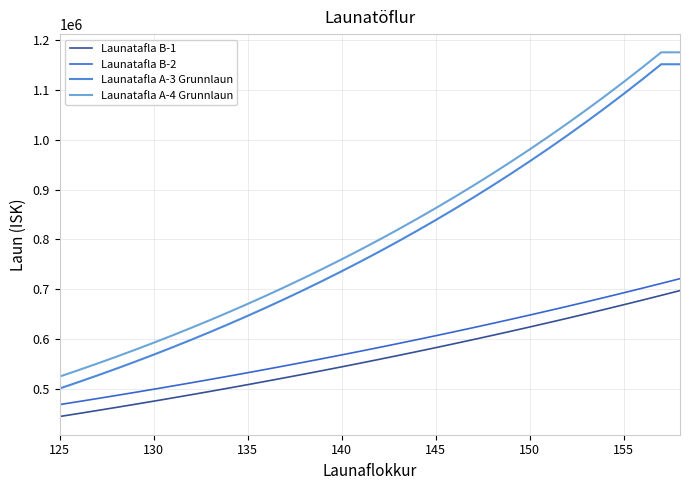

What is the average value of the Launatafla B-1 series?

560440